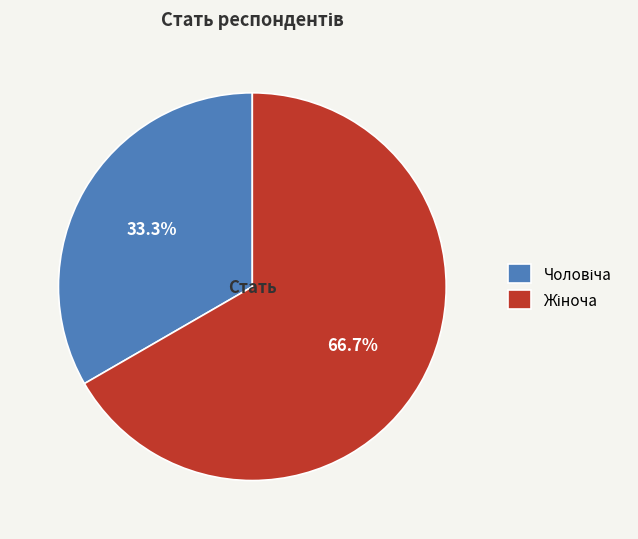

How many slices are in this pie chart?

2